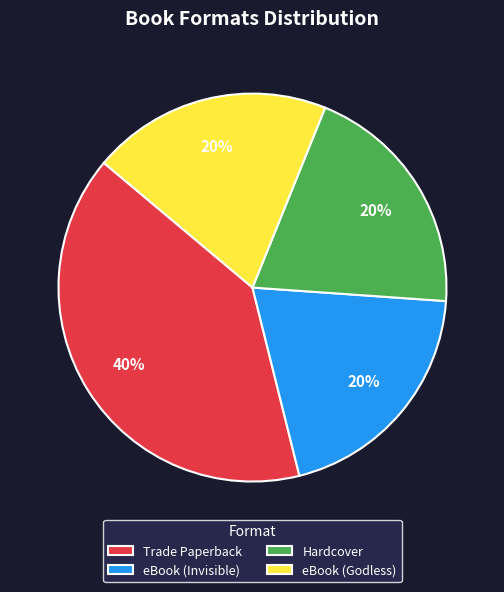

To the nearest percent, what percentage of the pie is eBook (Godless)?

20%